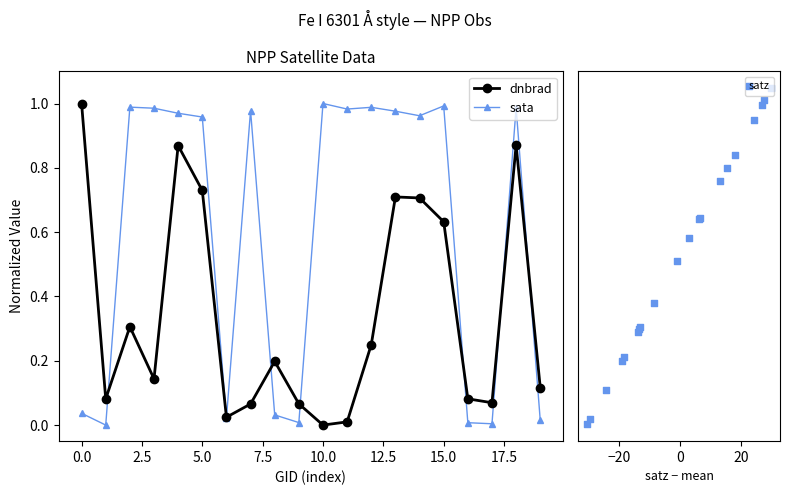

Is the value of dnbrad at 11 greater than the value of sata at 18?

No